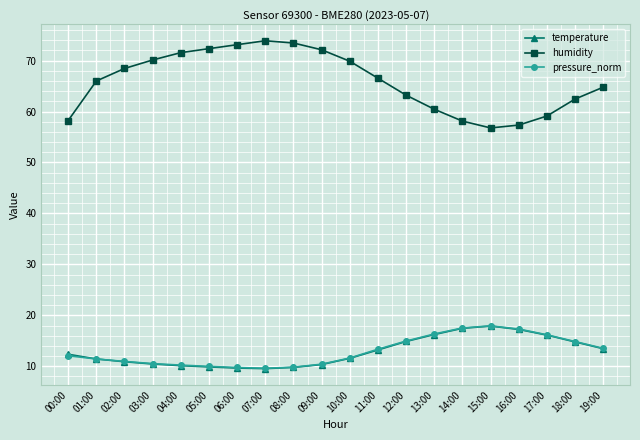

What is the approximate value of humidity at 07:00?

73.9